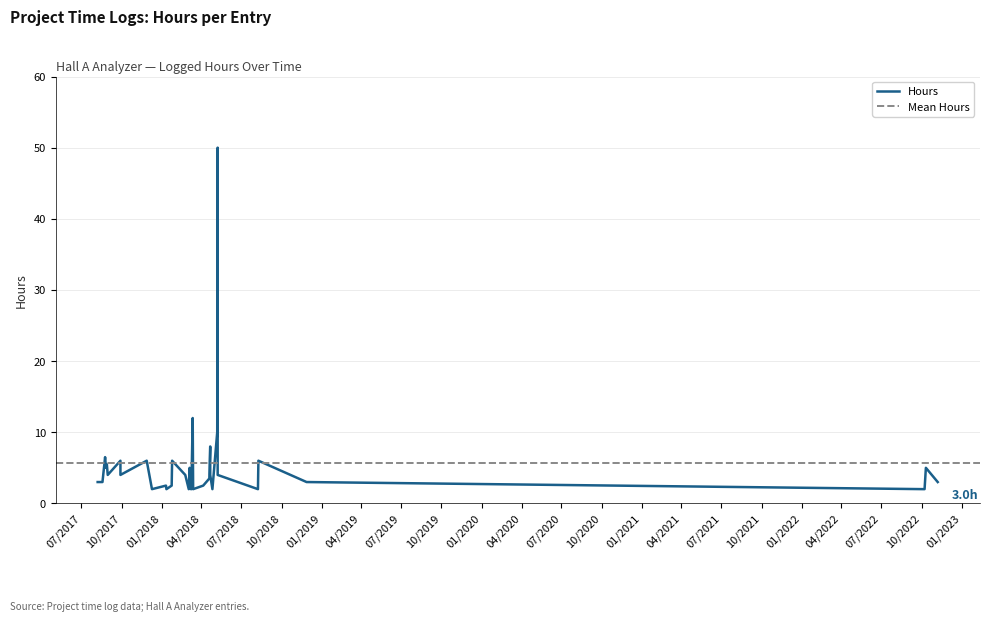

What is the difference between the values at 03/09/2018 and 09/28/2017?

2.0